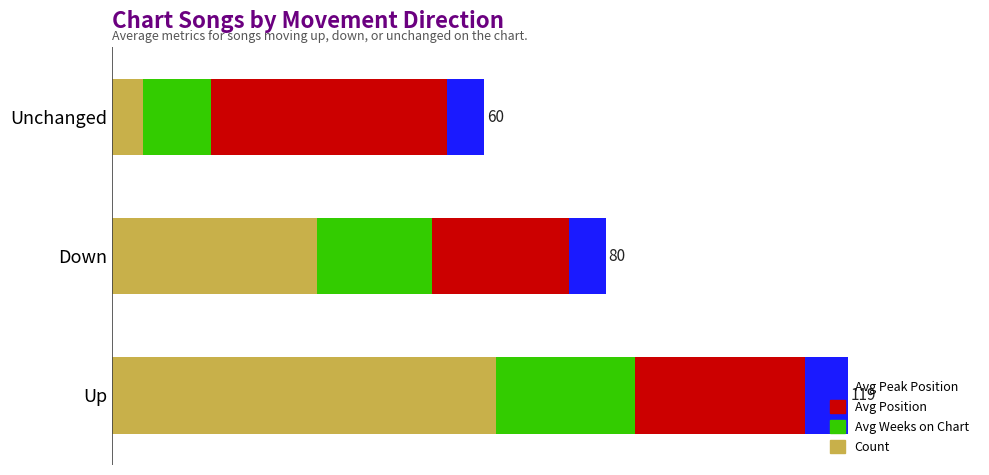

Reading left to right, list all the values displayed in this chart.

Count: 62.0	33.0	5.0
Avg Weeks on Chart: 22.3	18.6	11.0
Avg Position: 27.5	22.1	38.0
Avg Peak Position: 6.8	5.9	6.0